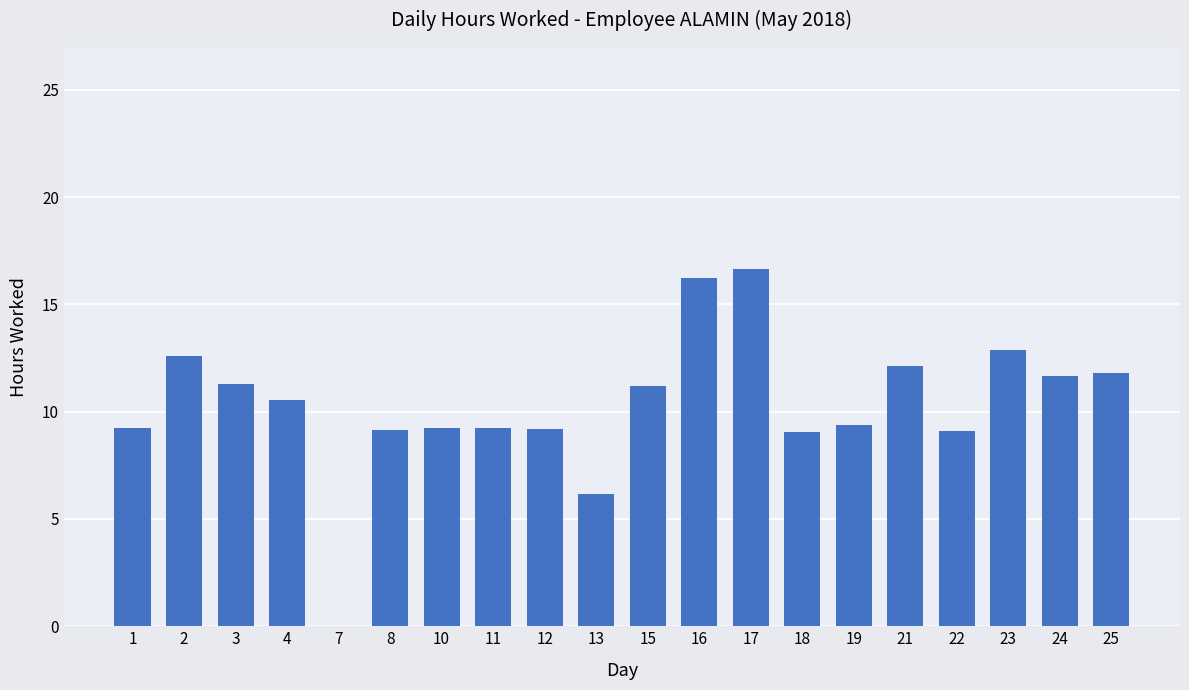

What is the change in value from 1 to 23?

+3.6